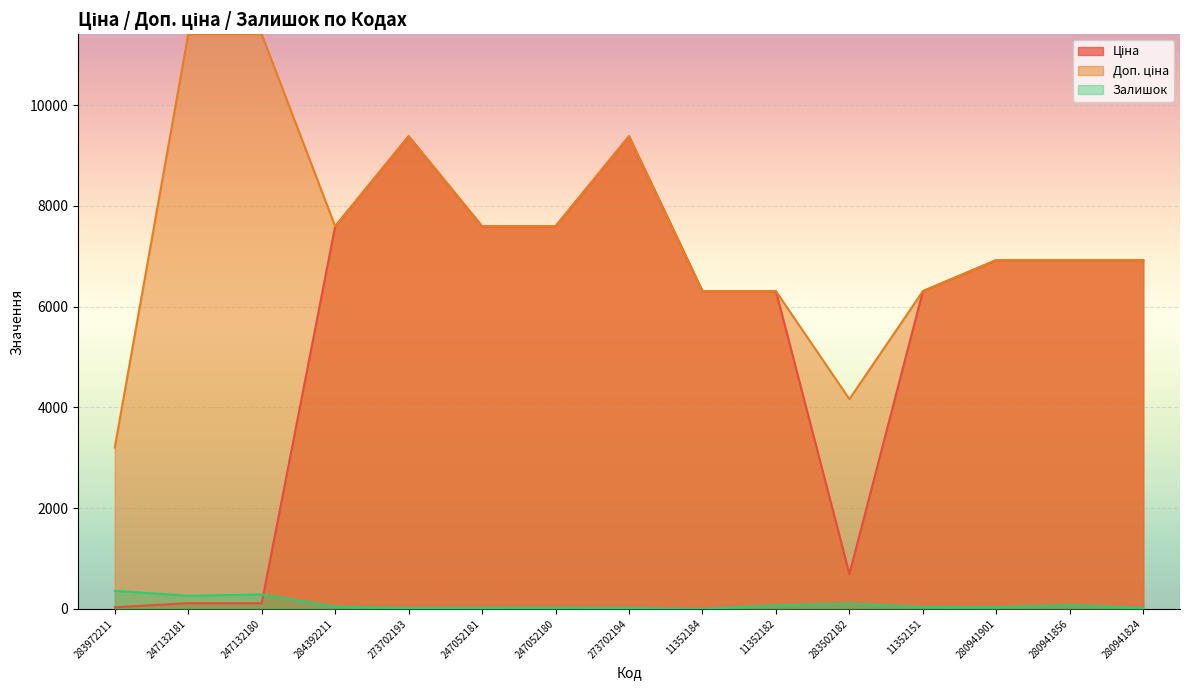

Is the value of Залишок at 11352182 greater than the value of Ціна at 283972211?

Yes